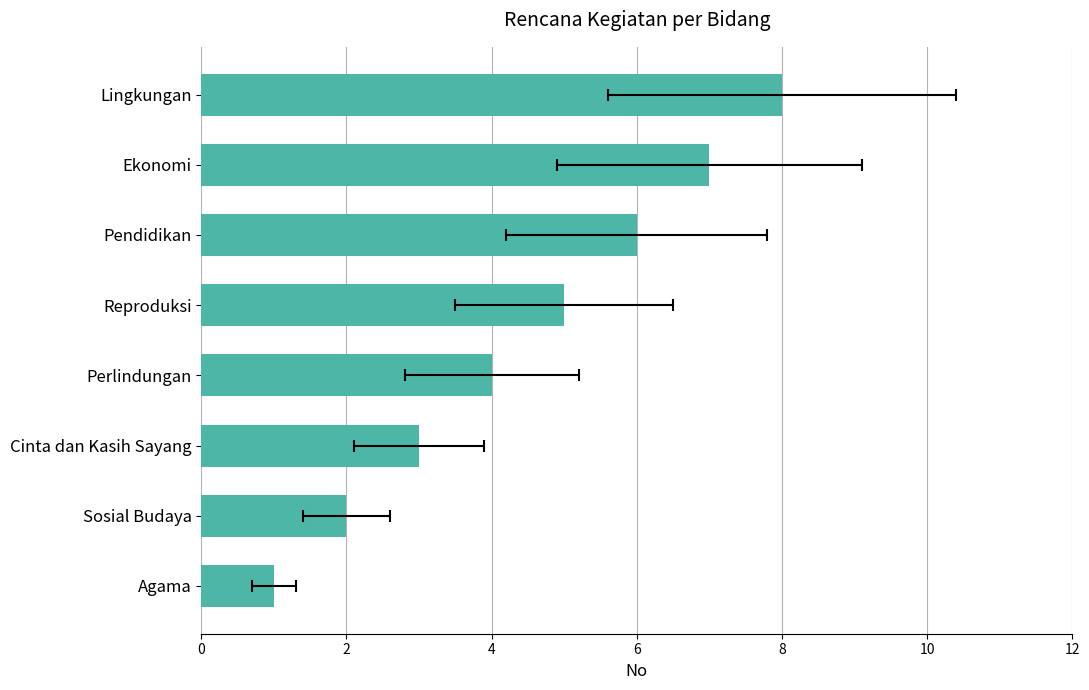

How many values are between 3 and 7?

5